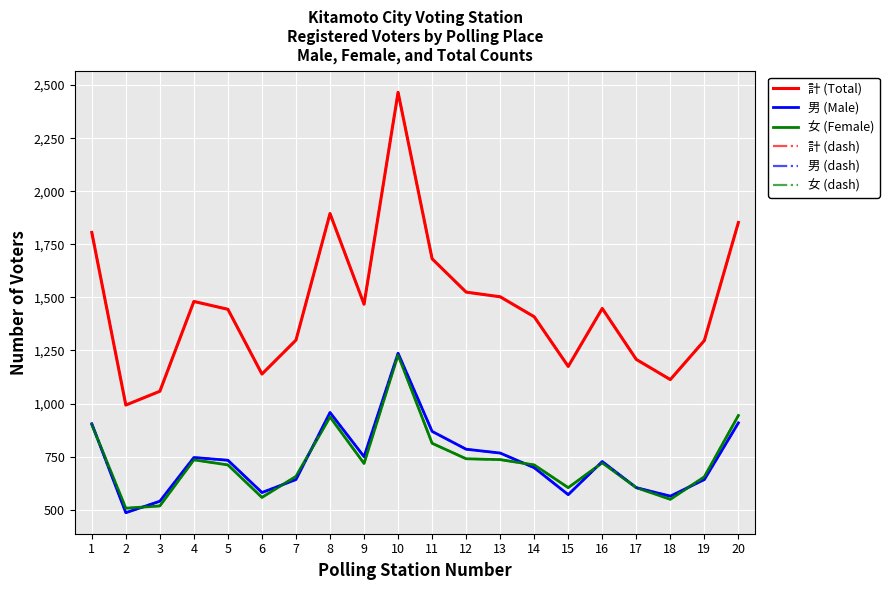

Does the chart have visible grid lines?

Yes